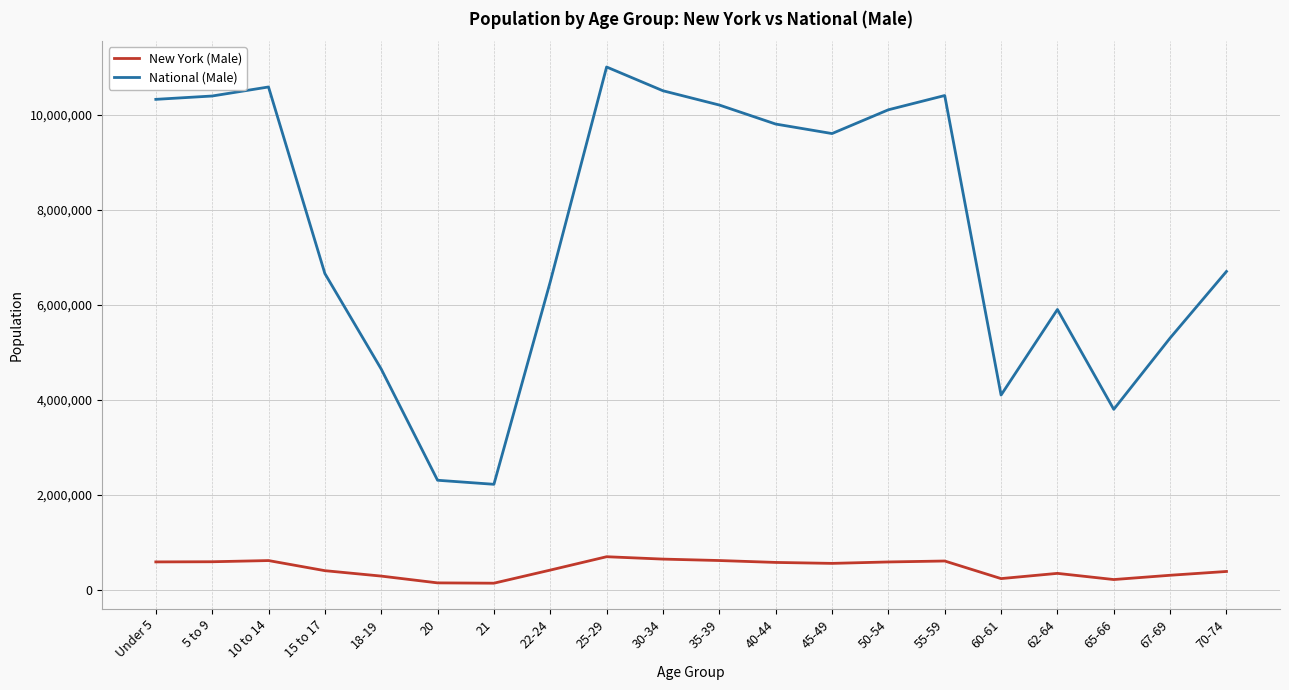

Is the value of National (Male) at 55-59 greater than the value of New York (Male) at 22-24?

Yes